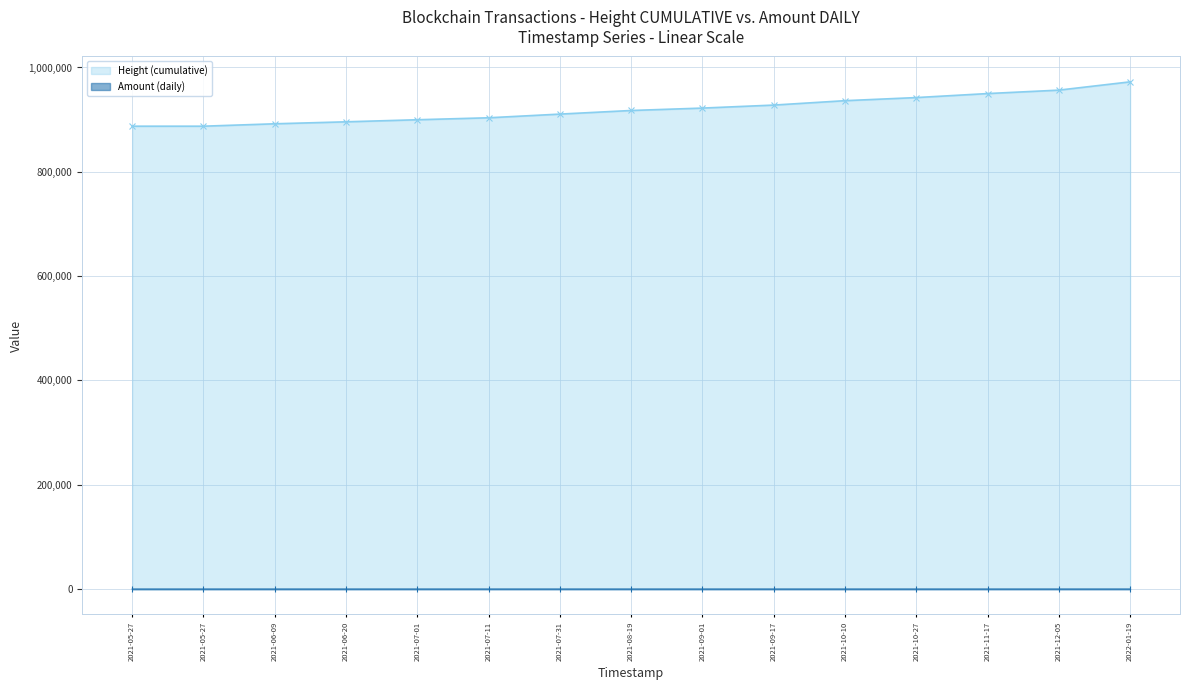

How many lines are shown in the chart?

2